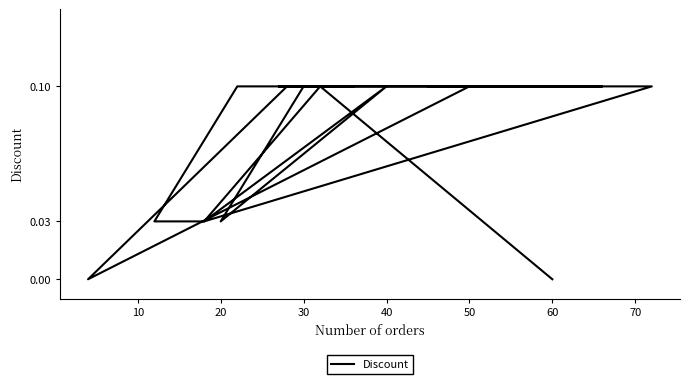

What is the sum of all values?

1.5